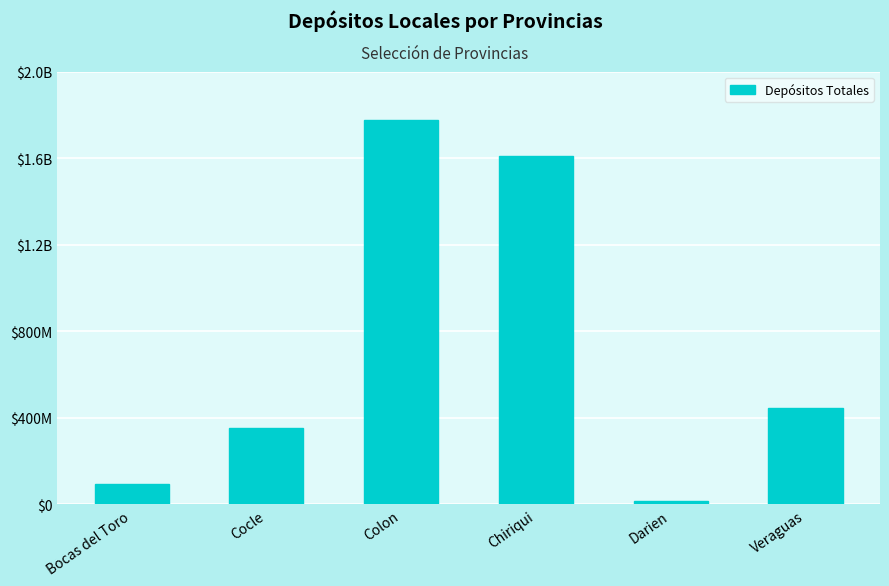

Where is the data nearest to the value 896313036?

Veraguas